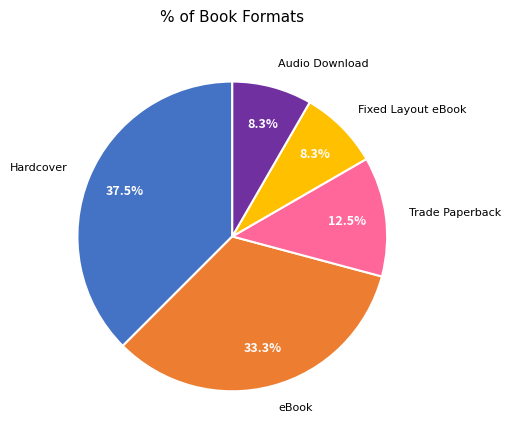

What is the largest slice in the pie chart?

Hardcover